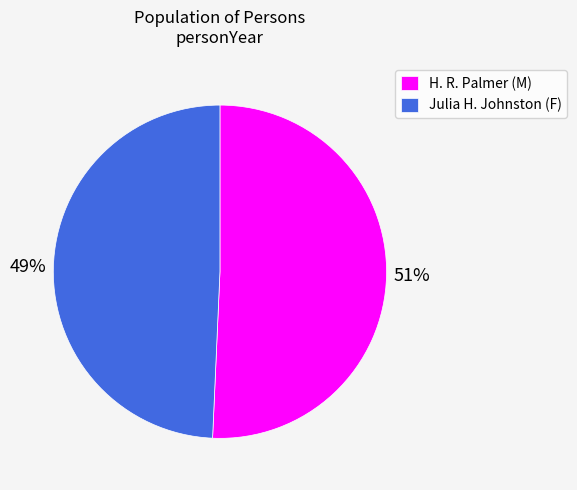

Which category has the smallest portion of the pie?

Julia H. Johnston